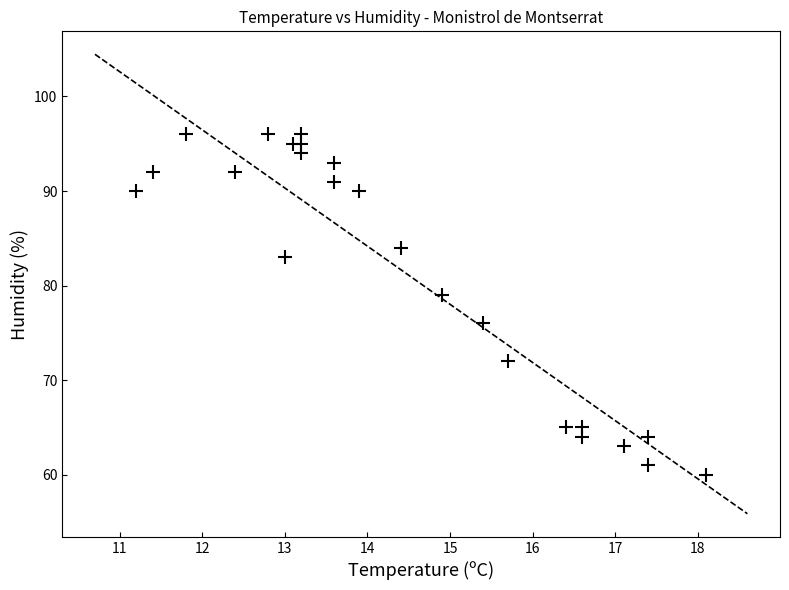

What Y value in the scatter plot is closest to 78?

79